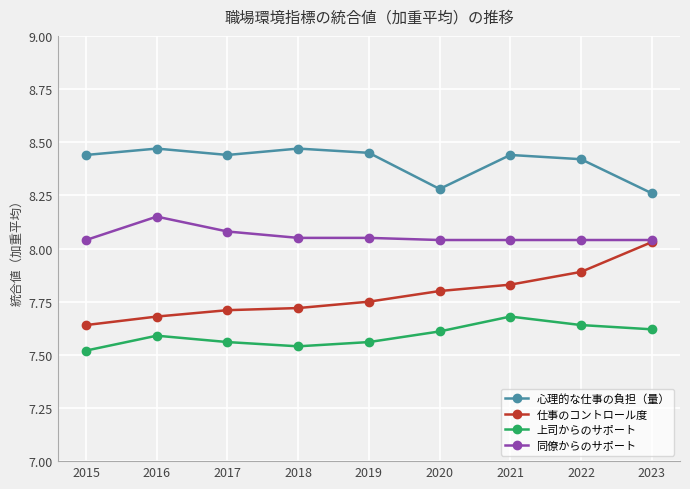

What is the sum of the 仕事のコントロール度 values at 2016 and 2017?

15.4